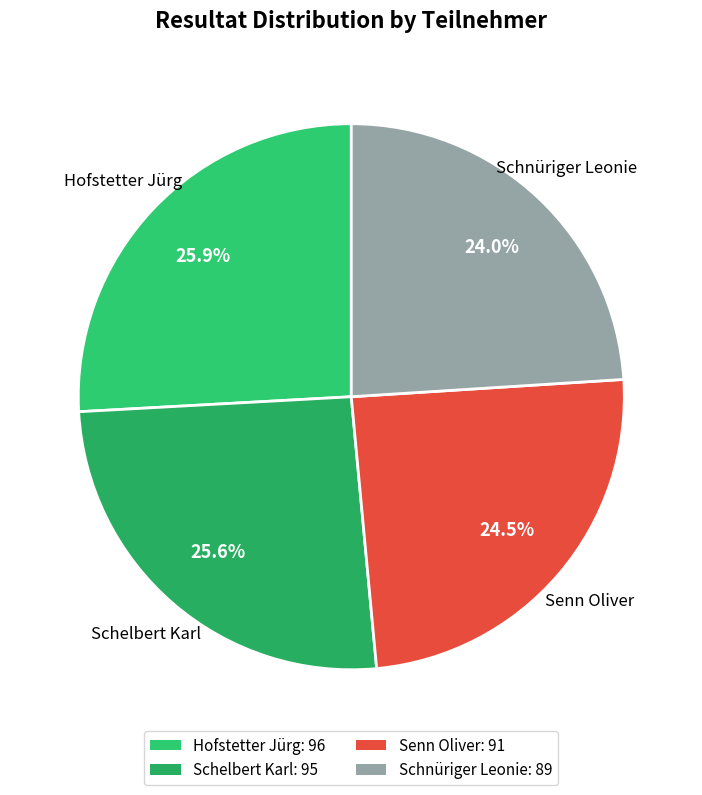

How many slices are in this pie chart?

4